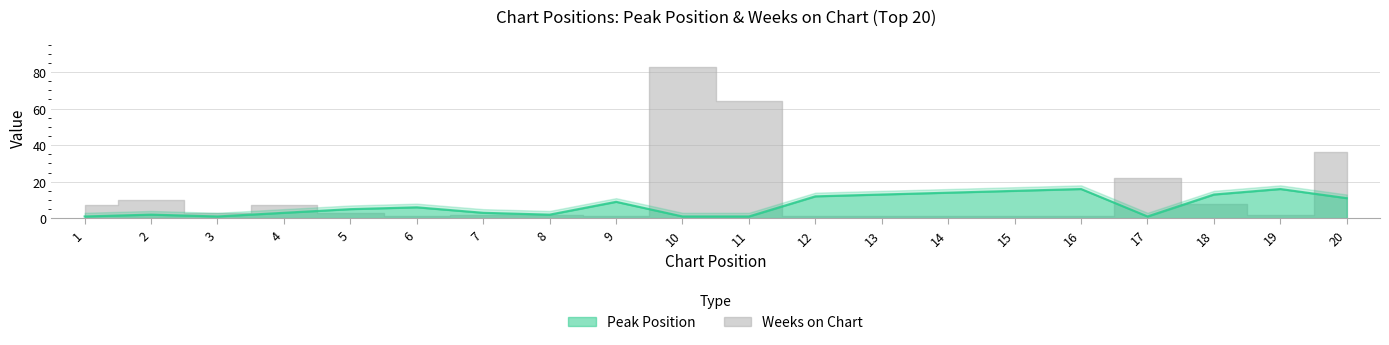

What is the sum of all Peak Position values?

145